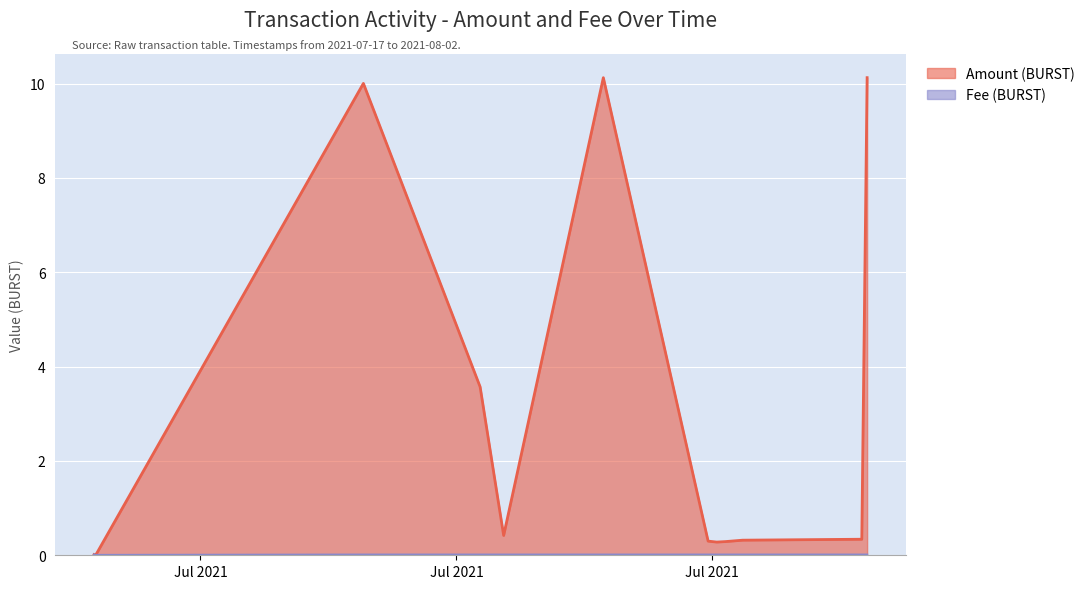

At which category does the chart reach its minimum across all series?

2021-07-17 22:49:21